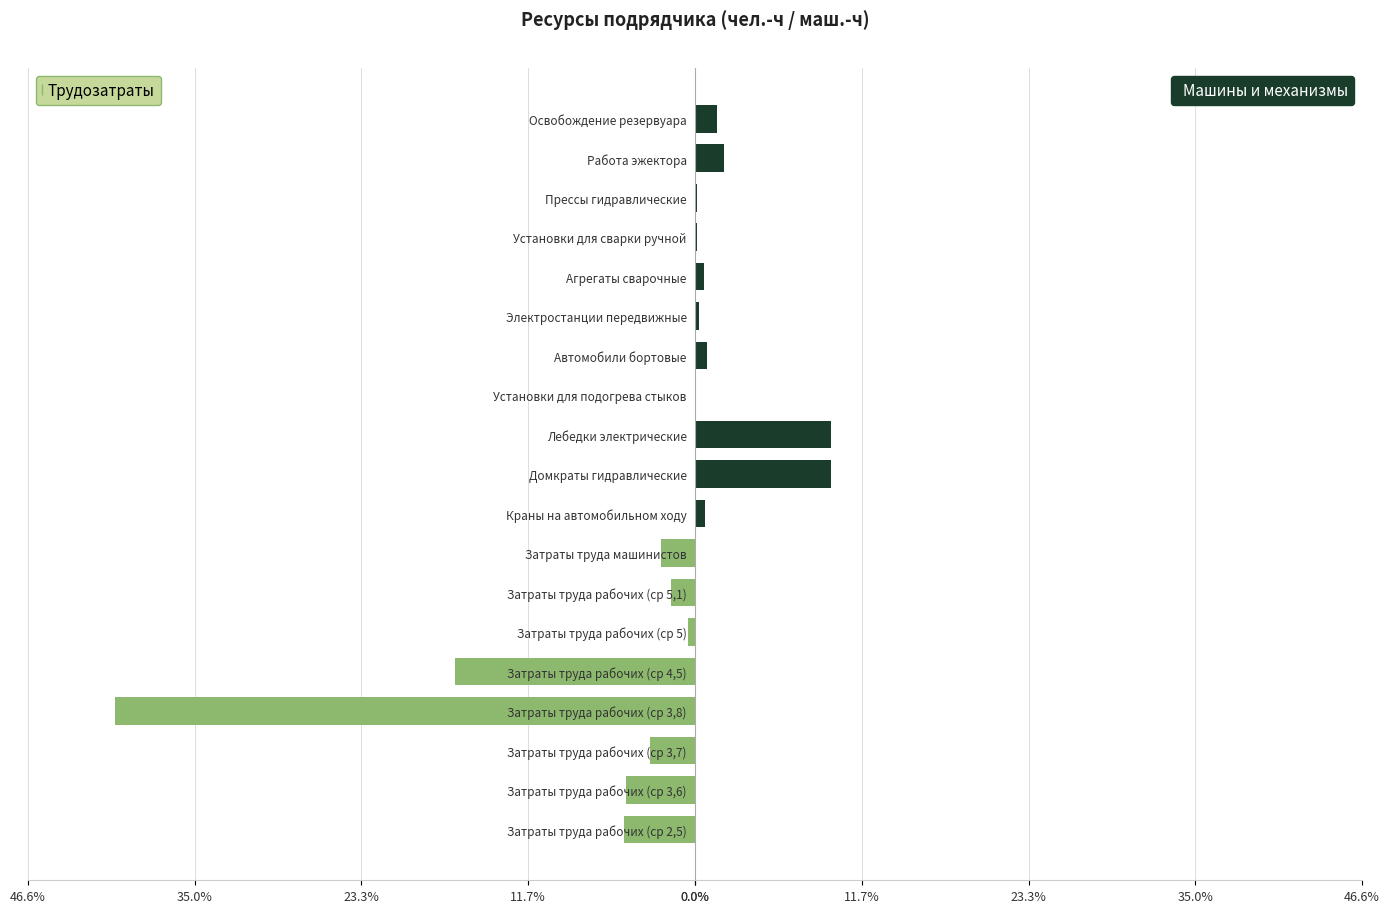

At how many categories does at least one series exceed 4?

2